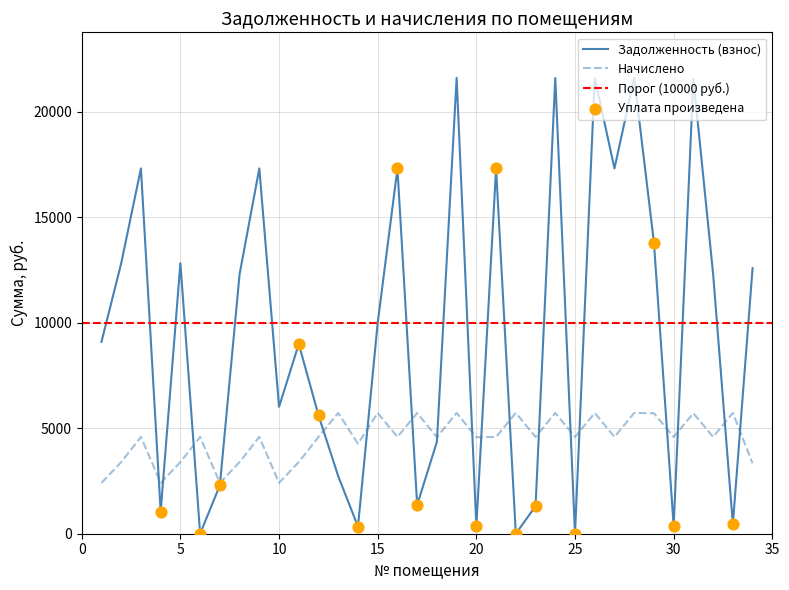

At how many categories does at least one series exceed 12561?

14